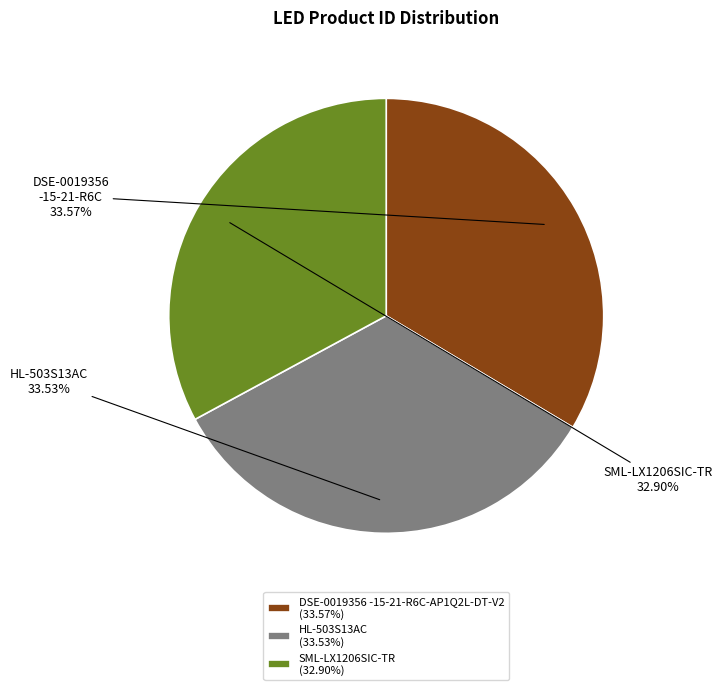

Which category has the smallest portion of the pie?

SML-LX1206SIC-TR